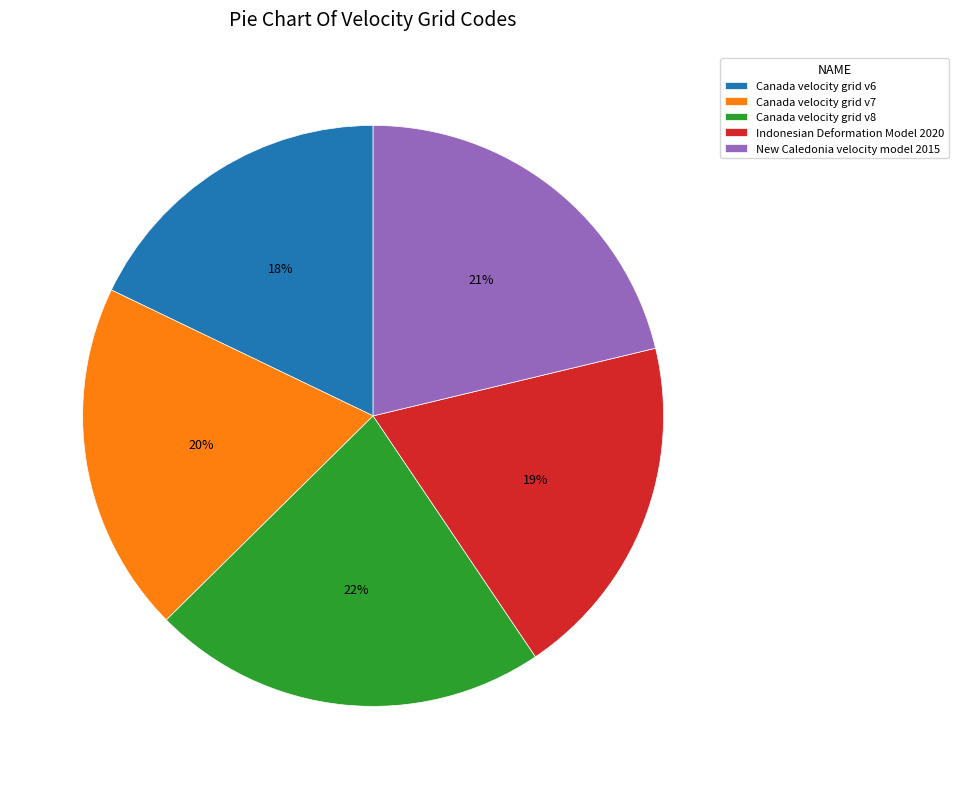

Count the number of slices in the pie.

5